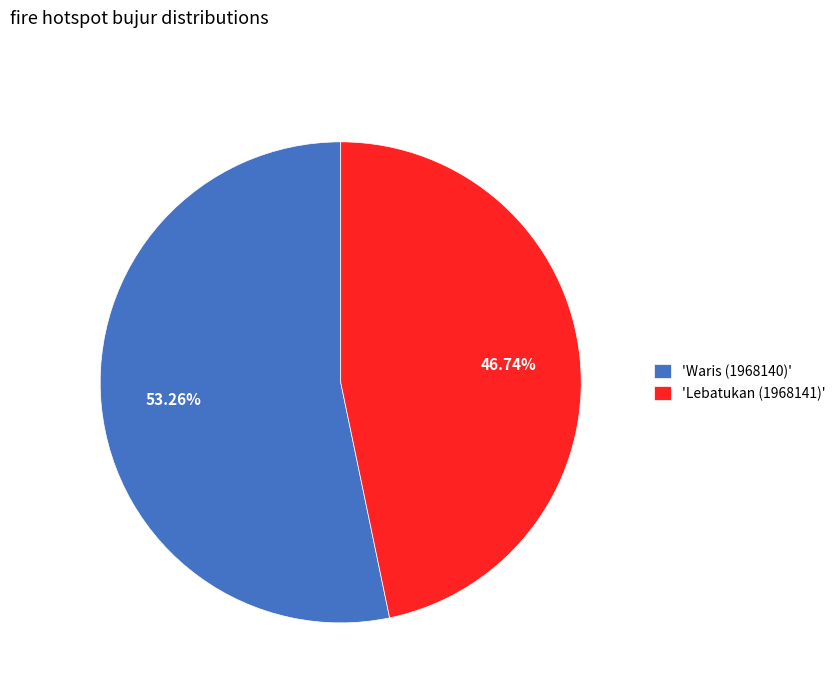

Between 'Waris (1968140)' and 'Lebatukan (1968141)', which is larger?

'Waris (1968140)'